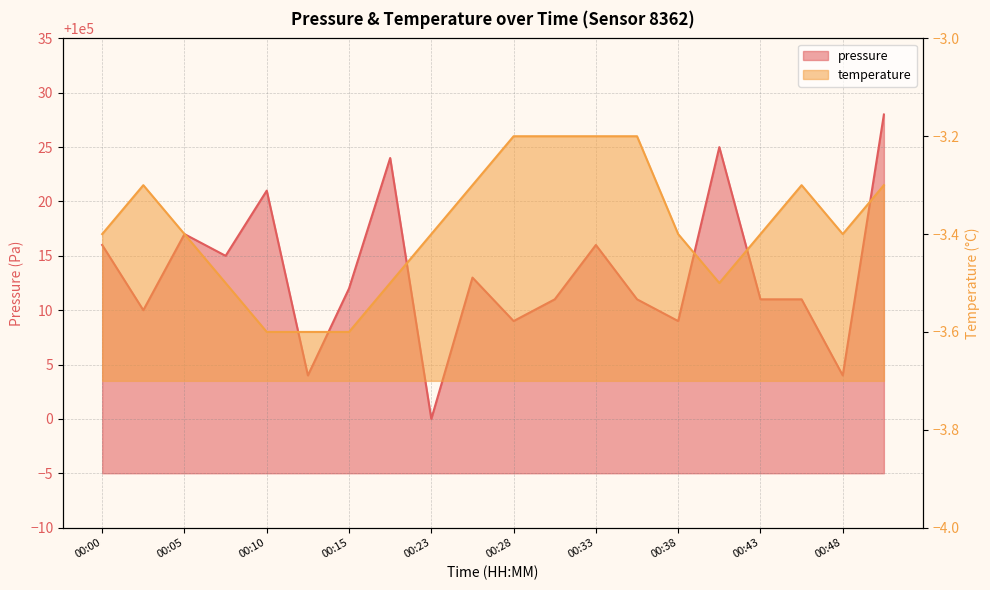

True or false: temperature and pressure intersect in this chart.

False